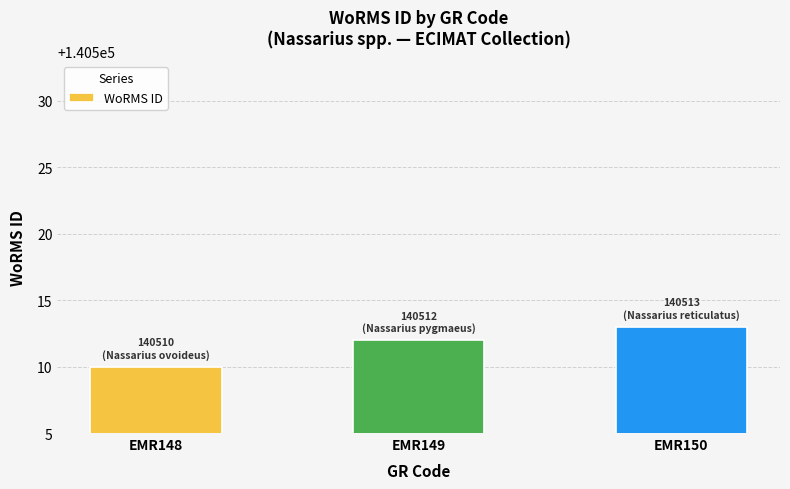

Are the bars grouped side by side (vs. stacked)?

No